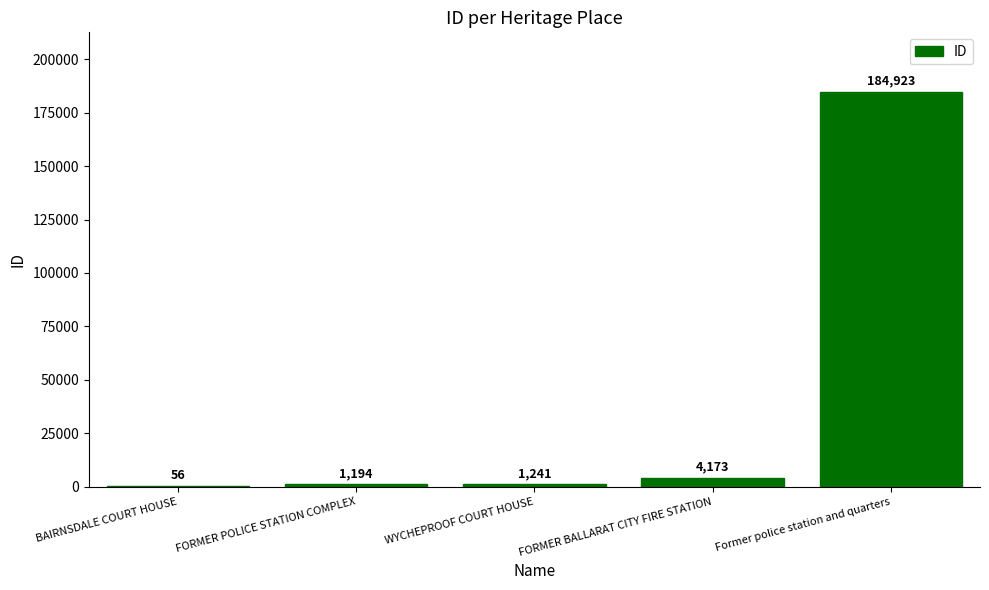

Does the chart contain stacked bars?

No